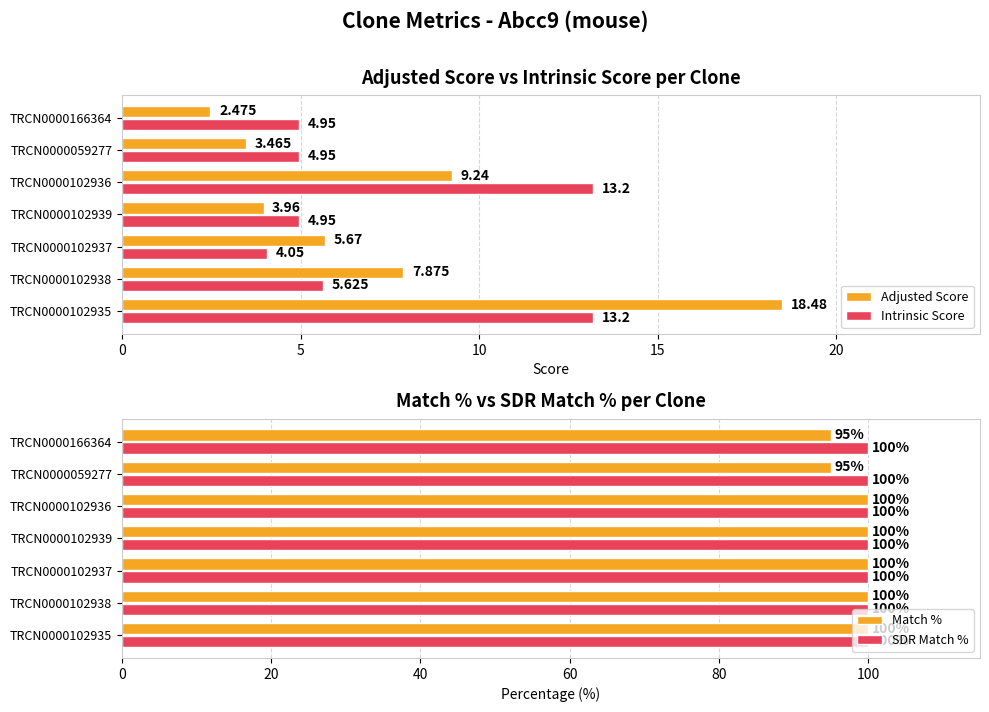

What is the sum of the Match % values at 0 and 15?

200.0